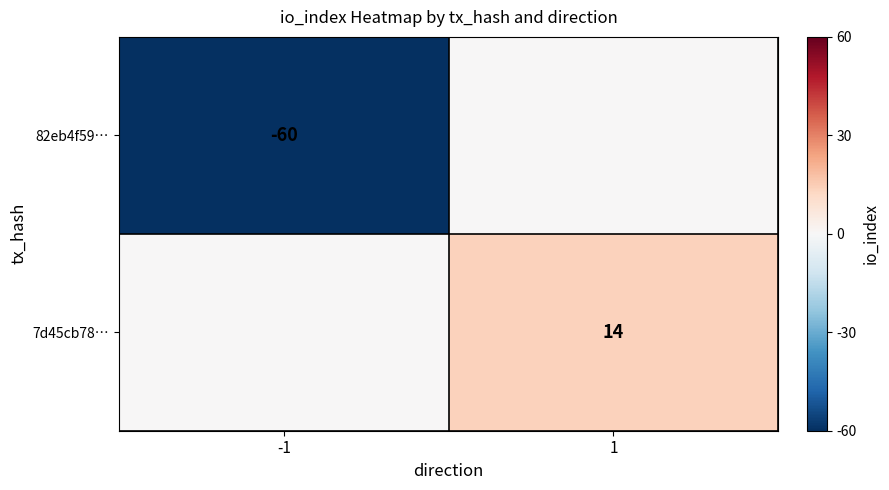

The value of 82eb4f59… at -1 is -60. True or false?

True